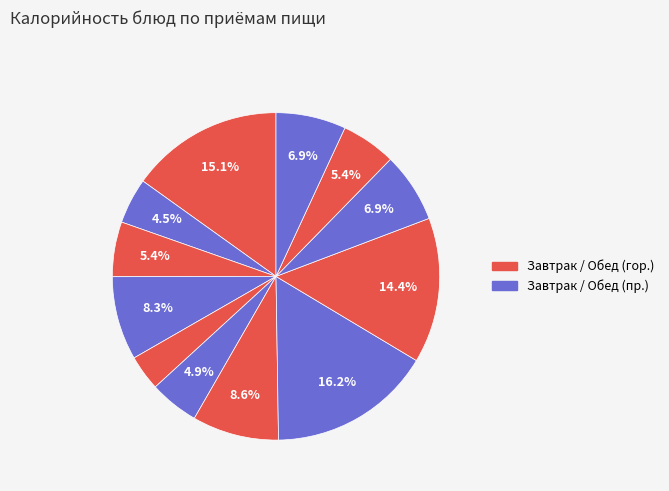

How many segments does this pie chart have?

12